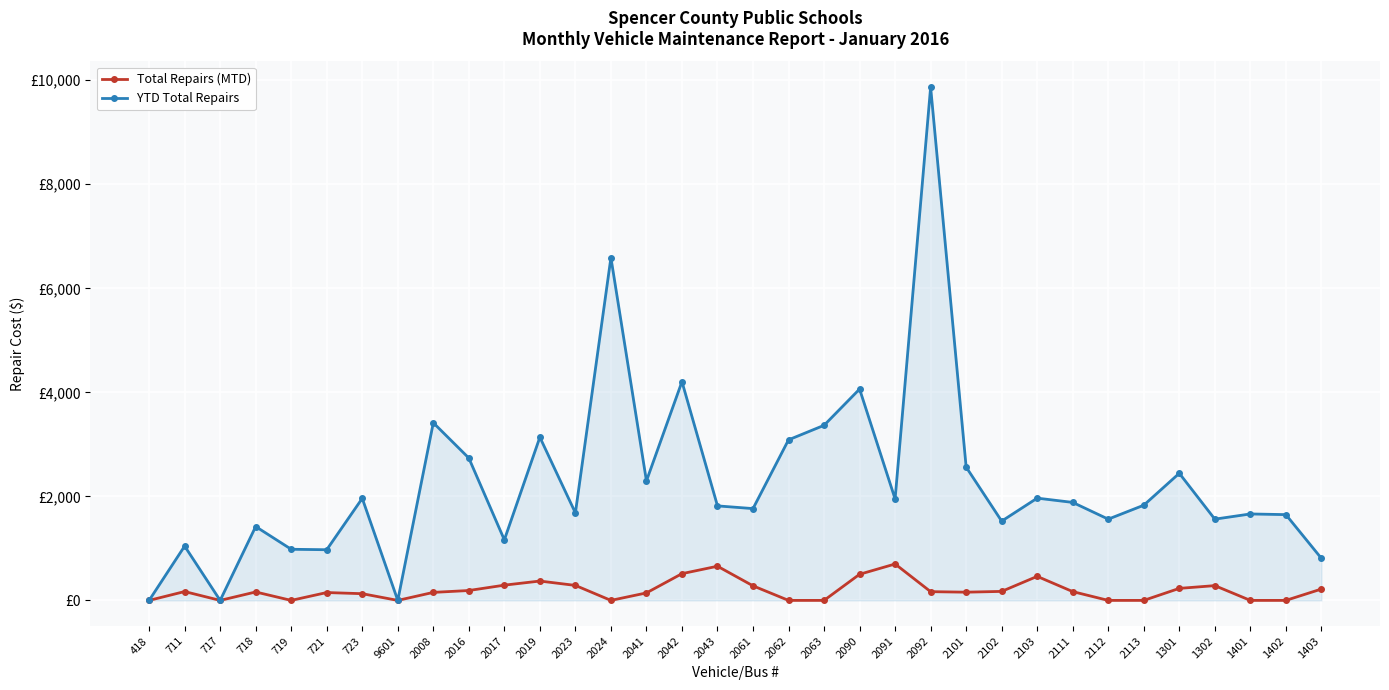

True or false: YTD Total Repairs and Total Repairs (MTD) cross at least once.

False